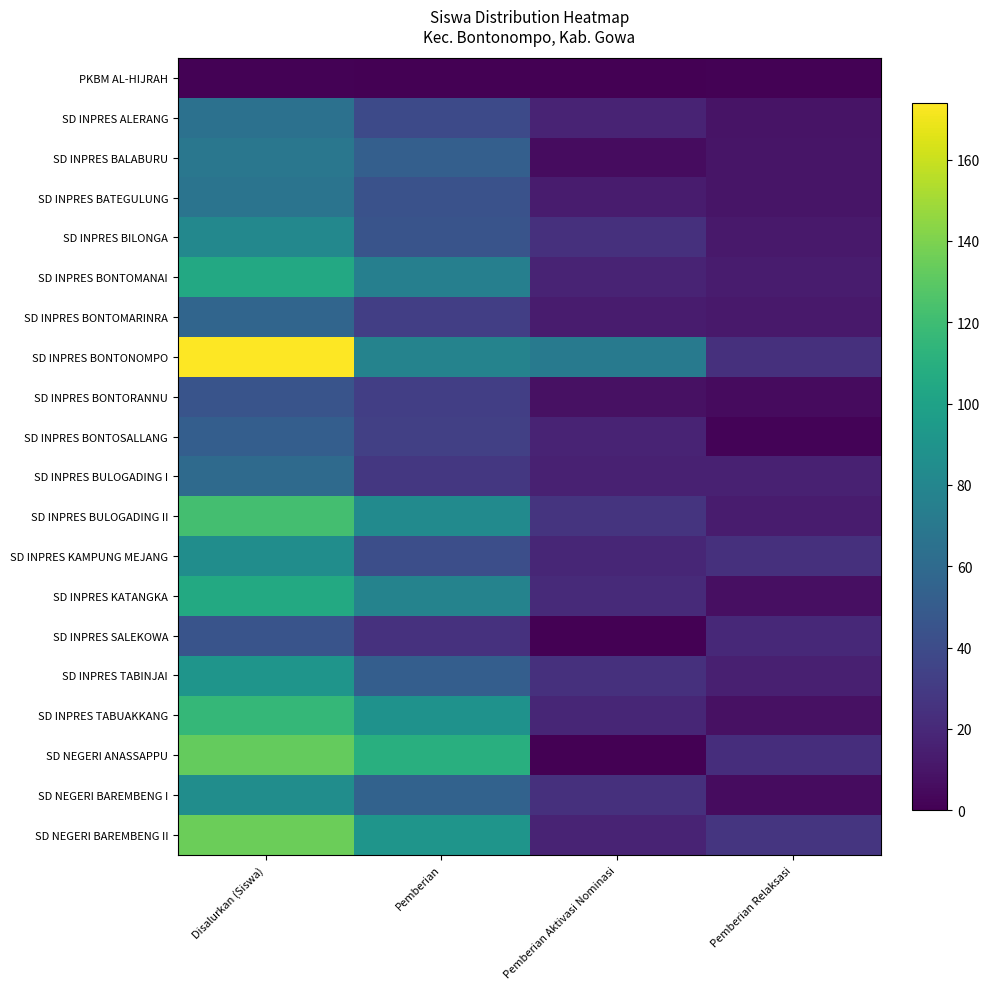

Which series has the largest total across all categories?

SD INPRES BONTONOMPO